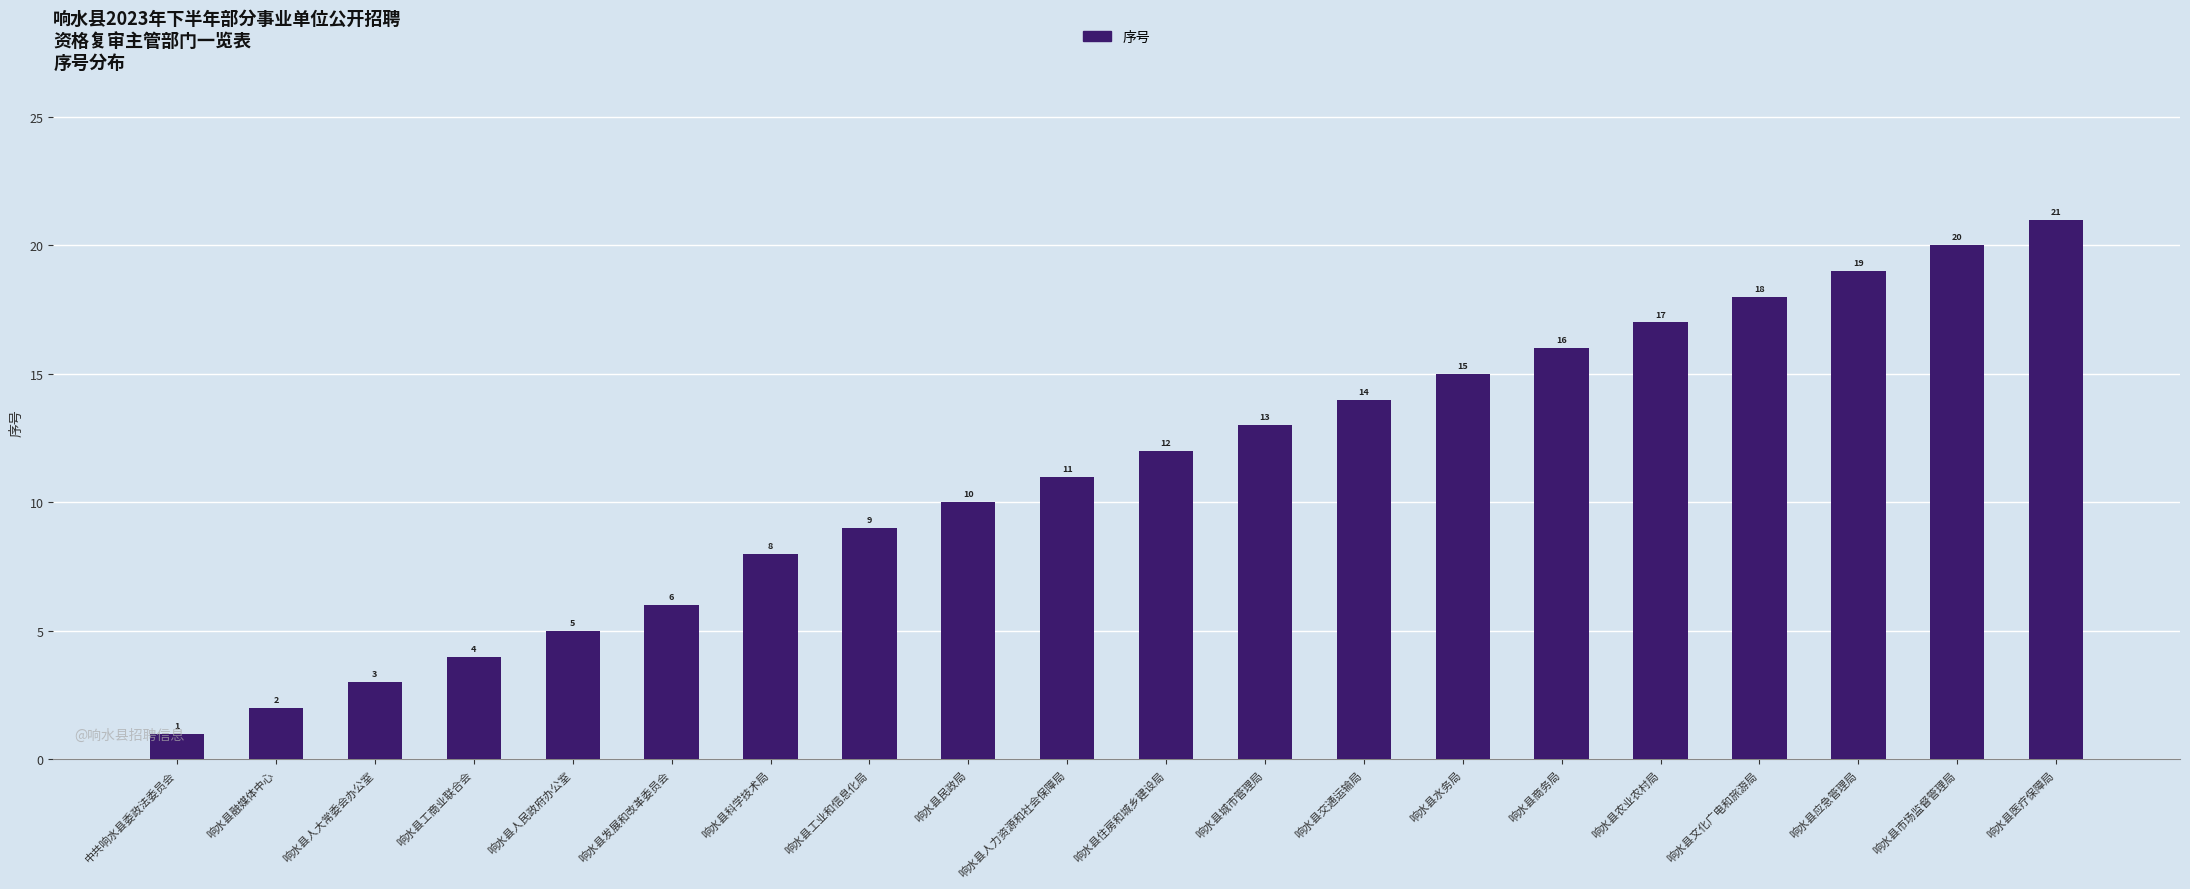

Are the bars horizontal?

No